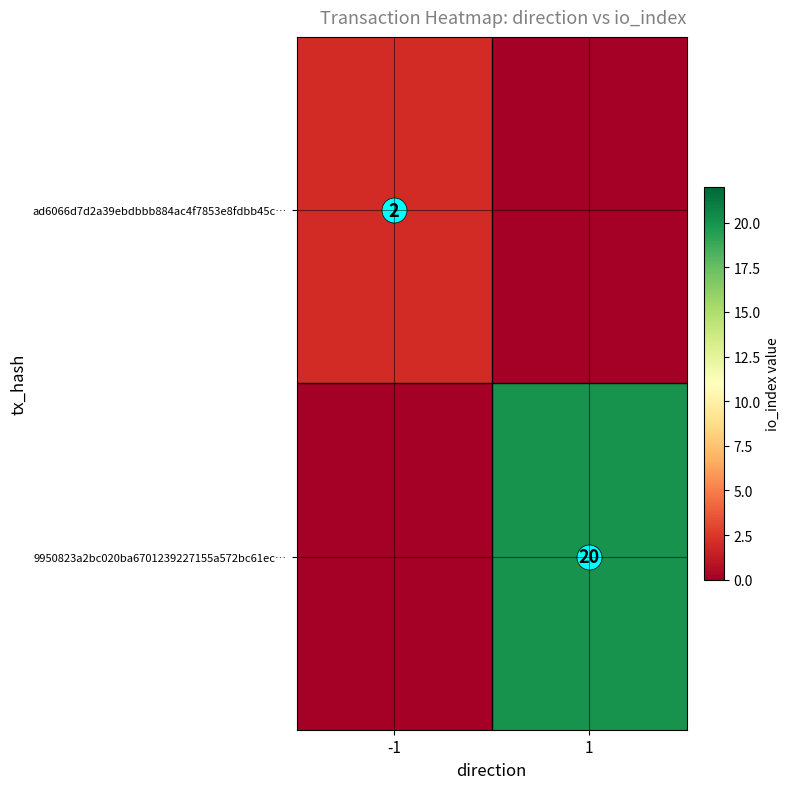

How many values in the 9950823a2bc020ba6701239227155a572bc61ec… series are below 20?

1